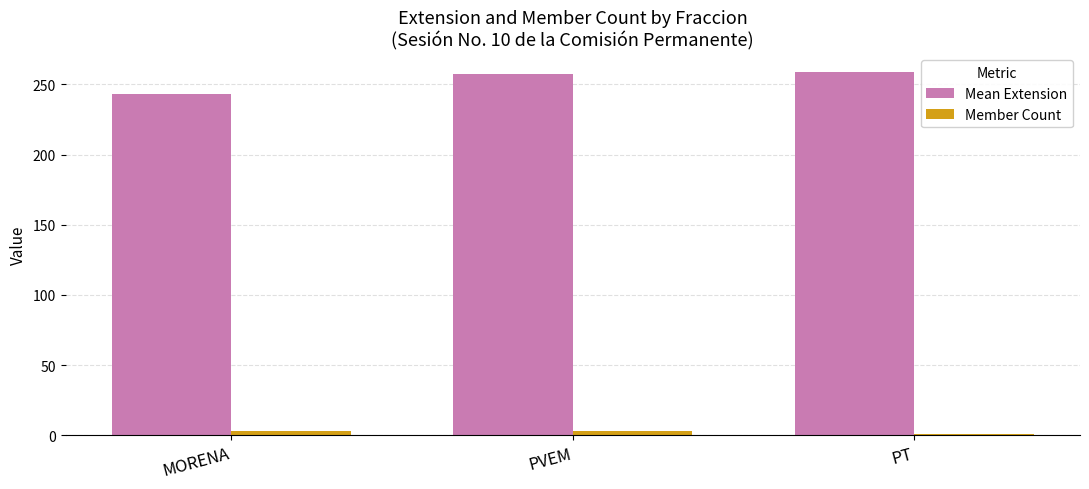

At which label does Mean Extension first exceed 257?

PVEM